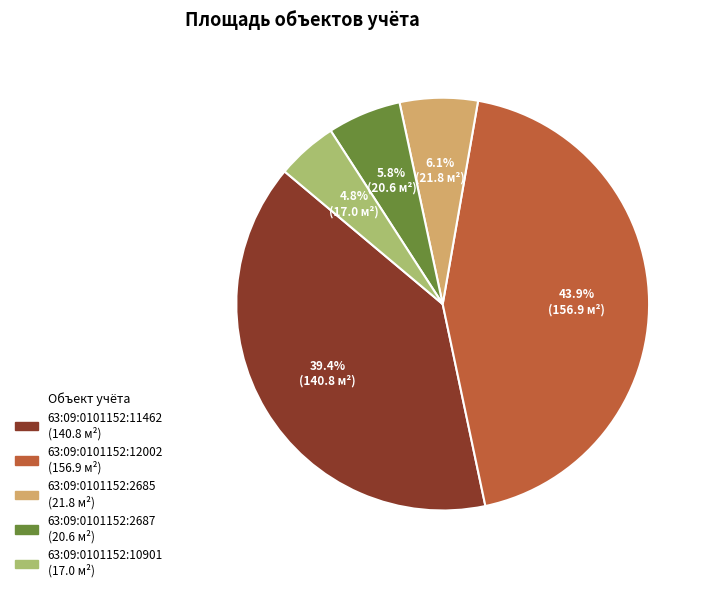

Combined, do 63:09:0101152:10901 and 63:09:0101152:11462 account for over 50%?

No